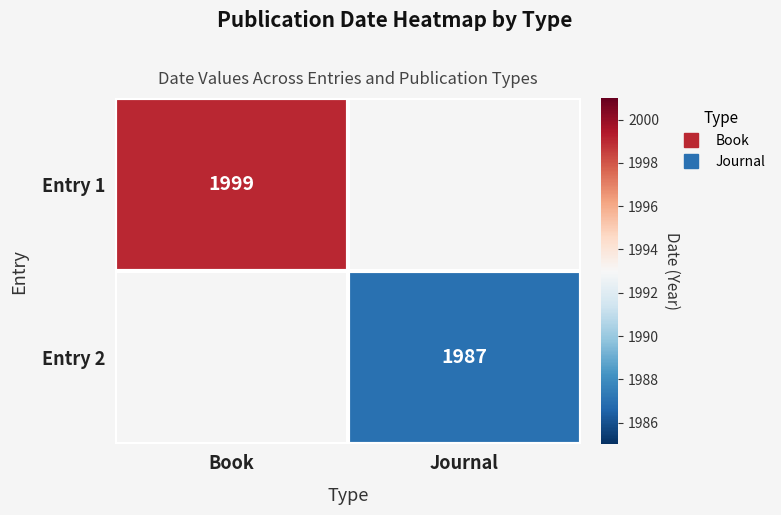

Is it true that Entry 2 equals 1987.0 at Journal?

True